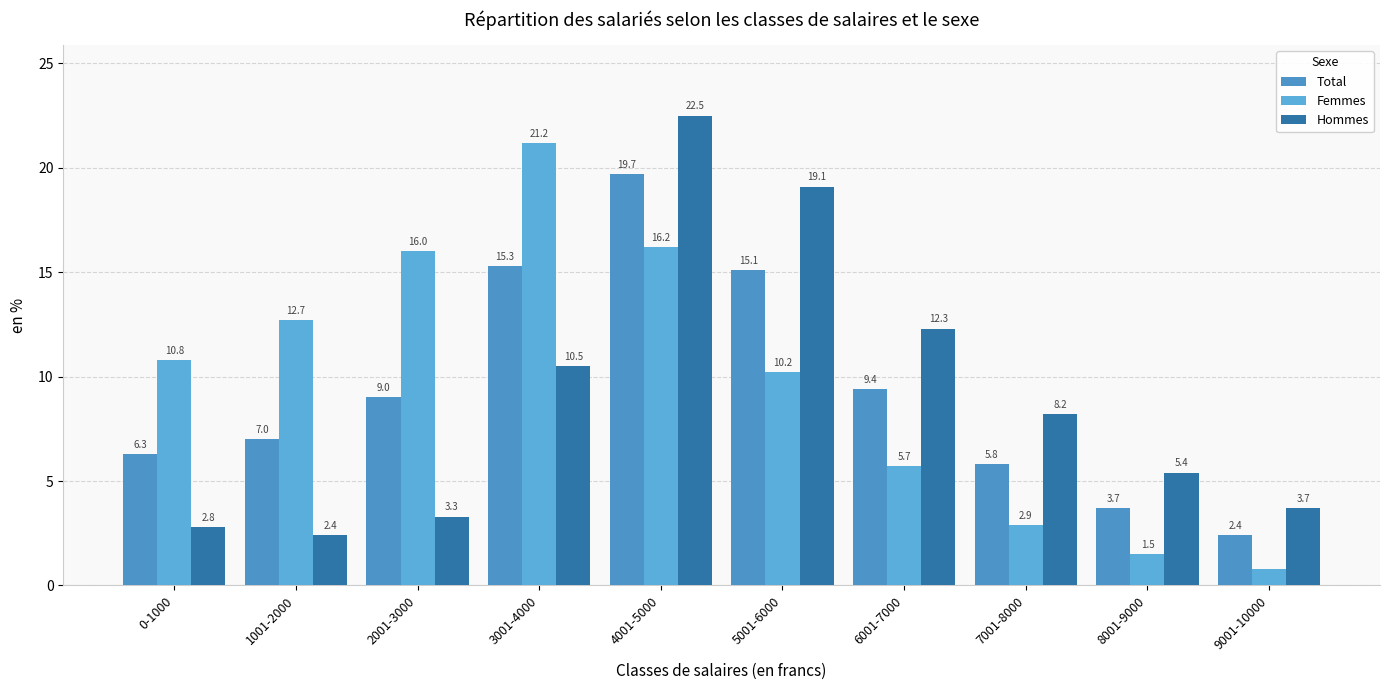

Are the bars grouped side by side (vs. stacked)?

Yes